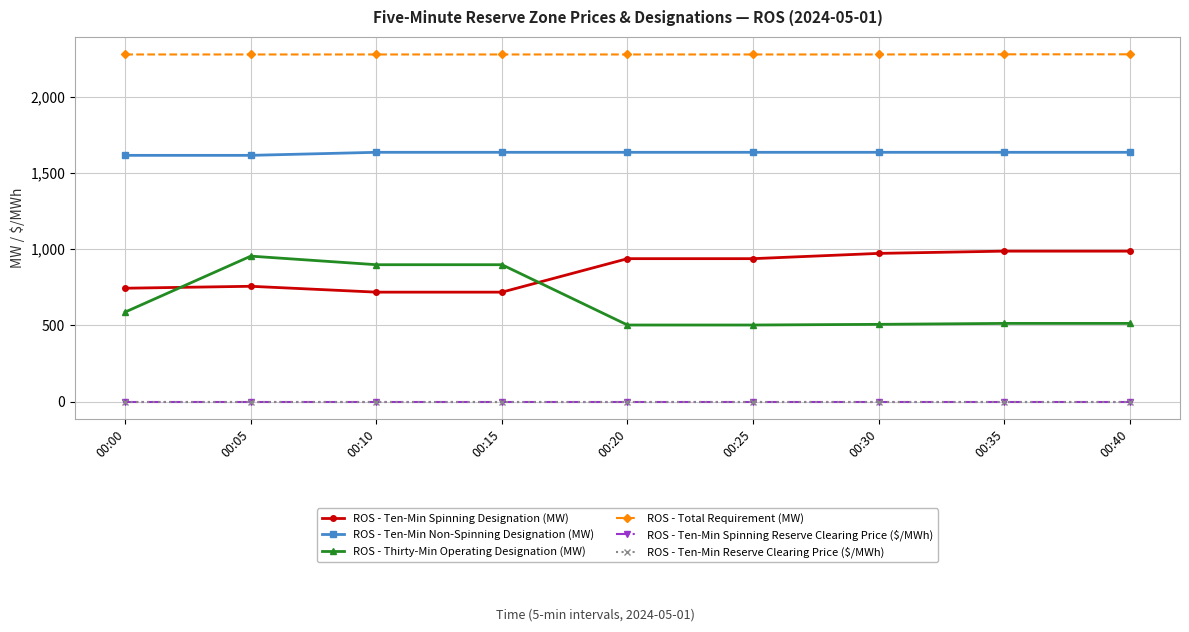

Reading left to right, extract all data points from this chart.

ROS - Ten-Min Spinning Designation (MW): 744.0	756.7	718.2	718.2	938.1	938.1	972.7	987.5	987.5
ROS - Ten-Min Non-Spinning Designation (MW): 1616.5	1616.5	1636.5	1636.5	1636.5	1636.5	1636.5	1636.5	1636.5
ROS - Thirty-Min Operating Designation (MW): 587.7	954.7	898.4	898.4	502.4	502.4	506.8	513.0	513.0
ROS - Total Requirement (MW): 2279.0	2279.0	2279.0	2279.0	2279.0	2279.0	2279.0	2280.0	2280.0
ROS - Ten-Min Spinning Reserve Clearing Price ($/MWh): 0.0	0.0	0.0	0.0	0.0	0.0	0.0	0.0	0.0
ROS - Ten-Min Reserve Clearing Price ($/MWh): 0.0	0.0	0.0	0.0	0.0	0.0	0.0	0.0	0.0